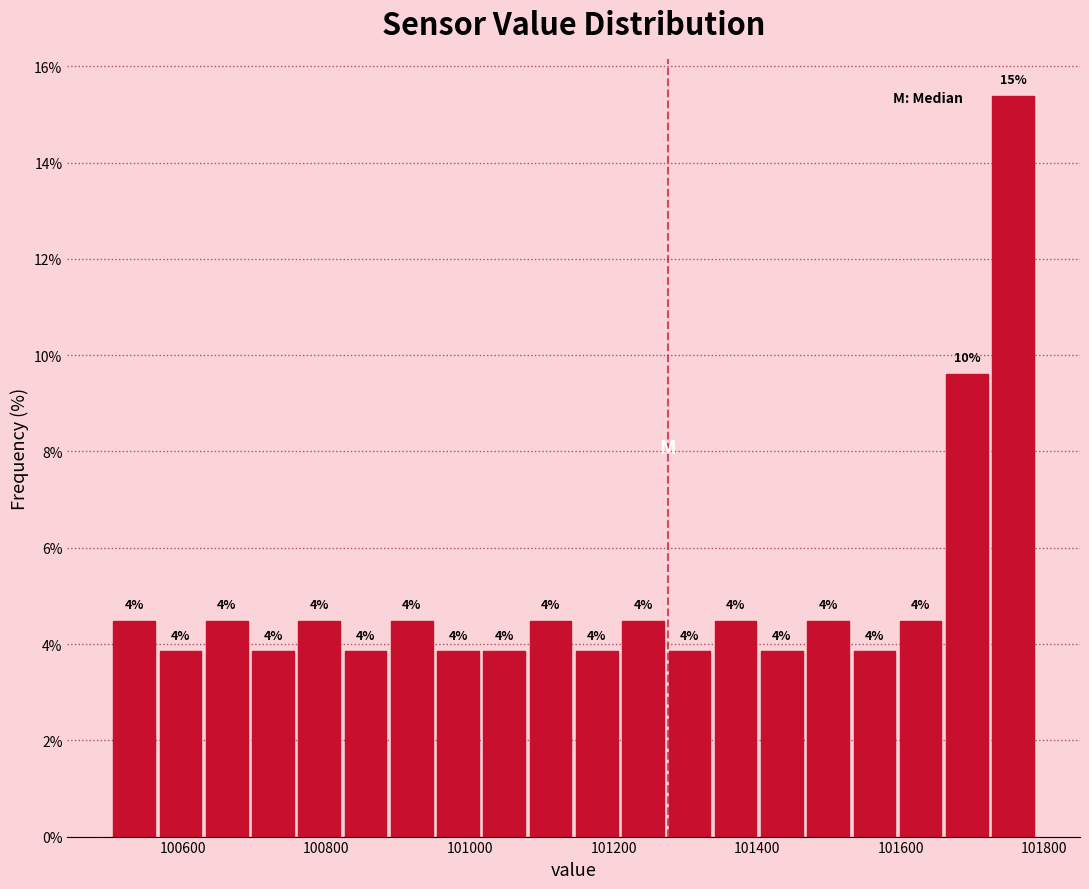

Read against the x-axis, roughly where is the centre of the tallest bar?

101760